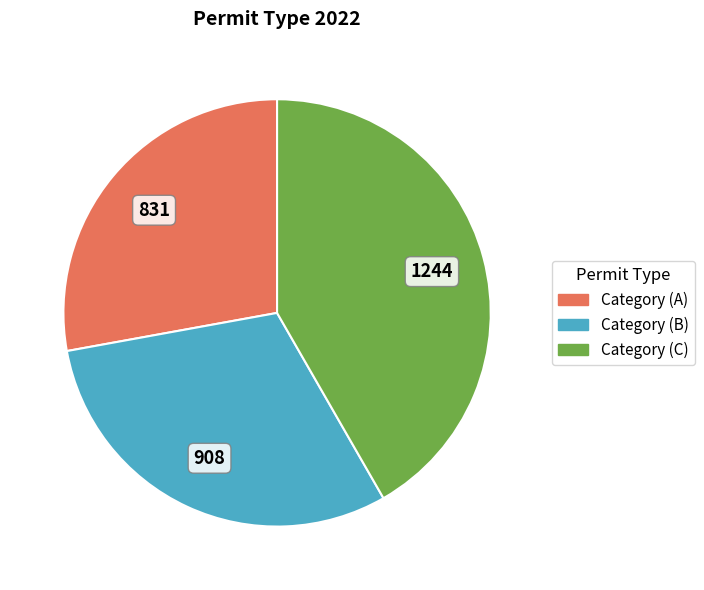

Combined, do Category (A) and Category (C) account for over 50%?

Yes